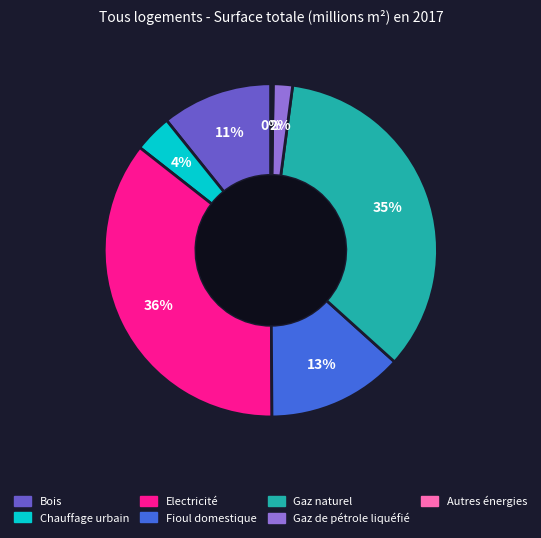

To the nearest percent, what is the average slice percentage?

14%